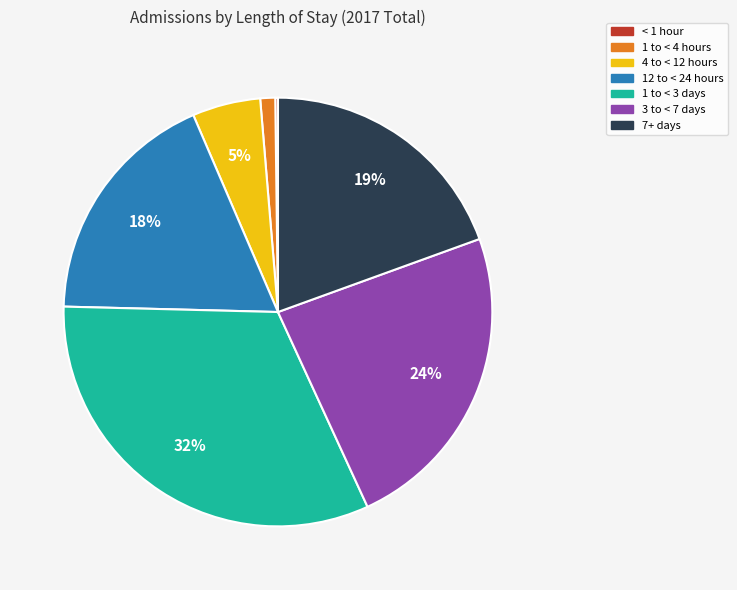

True or false: 7+ days accounts for 27% of the total.

False